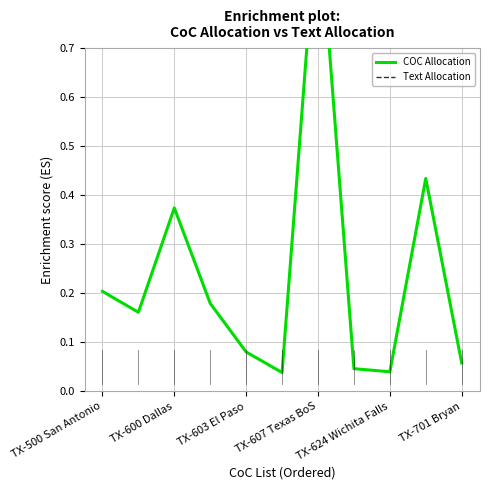

Between TX-500 San Antonio and TX-701 Bryan, which series saw the biggest shift?

COC Allocation